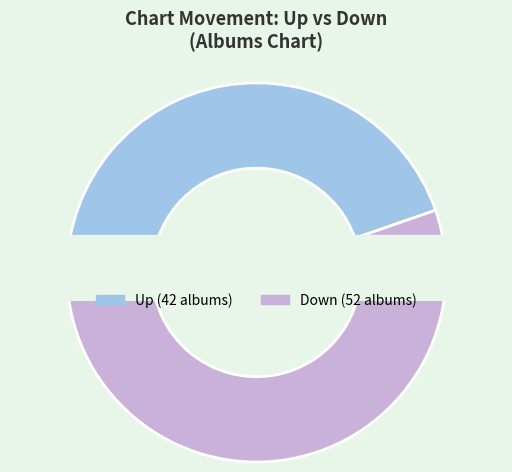

Is the sum of Up and Down greater than half?

Yes